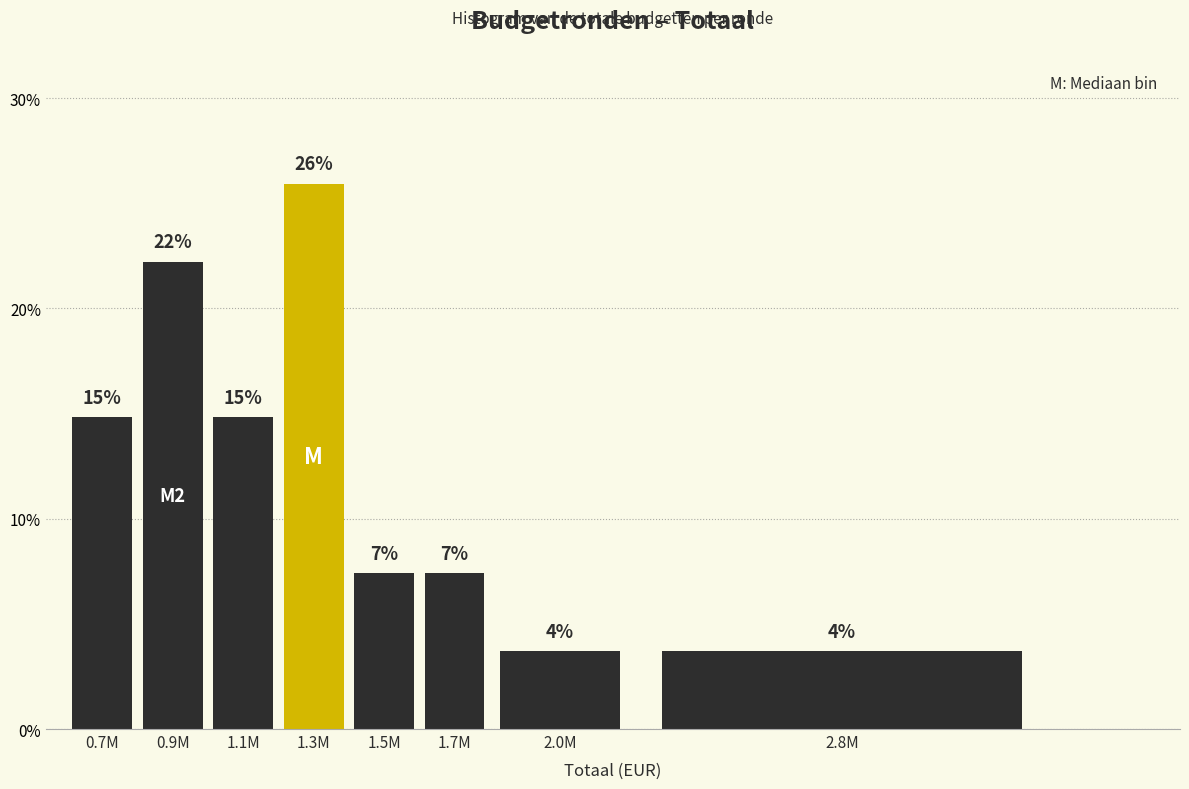

How many bars are there in total?

8